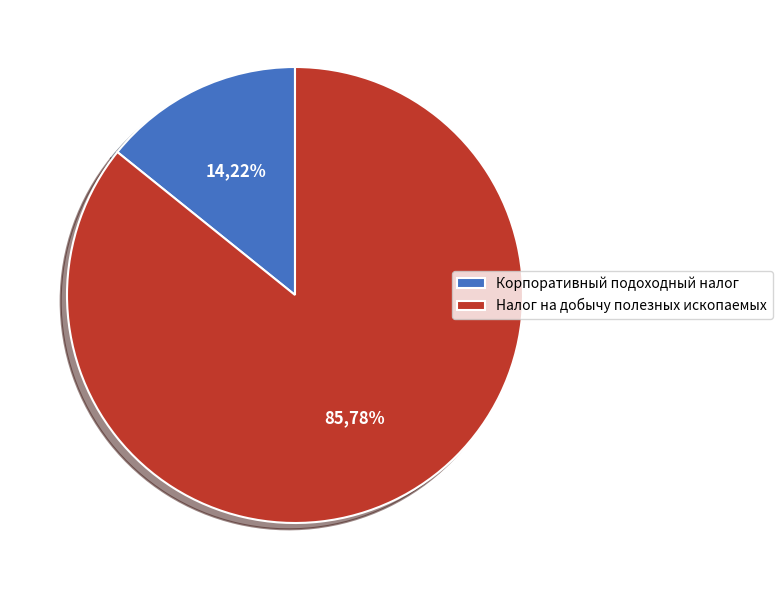

What is the change in value from Корпоративный подоходный налог to Налог на добычу полезных ископаемых?

+2885542.8